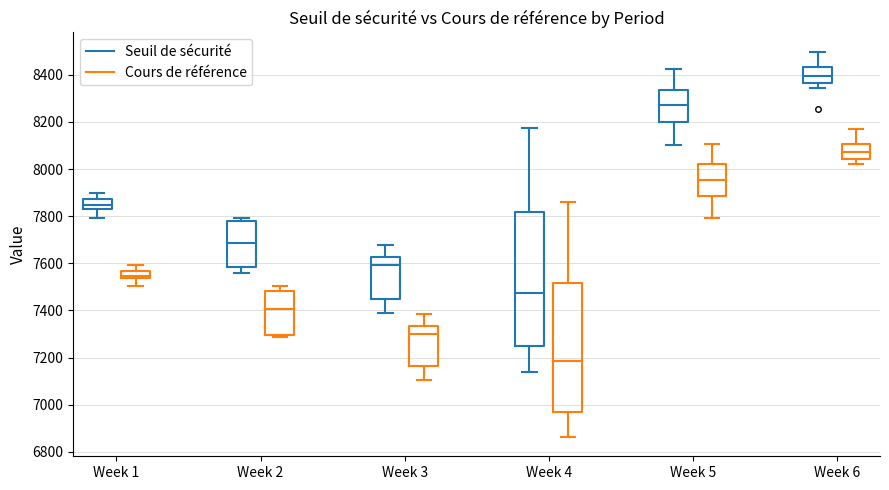

Reading left to right, transcribe this box plot: for each box, give where its median line is, the range the box spans, and where its two whiskers end, as read against the y-axis. The values are not printed on the chart, so give them approximately, as read against the axis.

Week 1 (Seuil de sécurité): median 7840, box 7820 to 7880, whiskers 7800 to 7900
Week 1 (Cours de référence): median 7540 (just above the box's lower edge), box 7540 to 7560, whiskers 7500 to 7600
Week 2 (Seuil de sécurité): median 7680, box 7580 to 7780, whiskers 7560 to 7800
Week 2 (Cours de référence): median 7400, box 7300 to 7480, whiskers 7280 to 7500
Week 3 (Seuil de sécurité): median 7600, box 7440 to 7620, whiskers 7380 to 7680
Week 3 (Cours de référence): median 7300, box 7160 to 7340, whiskers 7100 to 7380
Week 4 (Seuil de sécurité): median 7480, box 7240 to 7820, whiskers 7140 to 8180
Week 4 (Cours de référence): median 7180, box 6980 to 7520, whiskers 6860 to 7860
Week 5 (Seuil de sécurité): median 8280, box 8200 to 8340, whiskers 8100 to 8420
Week 5 (Cours de référence): median 7960, box 7880 to 8020, whiskers 7800 to 8100
Week 6 (Seuil de sécurité): median 8400, box 8360 to 8440, whiskers 8340 to 8500
Week 6 (Cours de référence): median 8080, box 8040 to 8100, whiskers 8020 to 8180